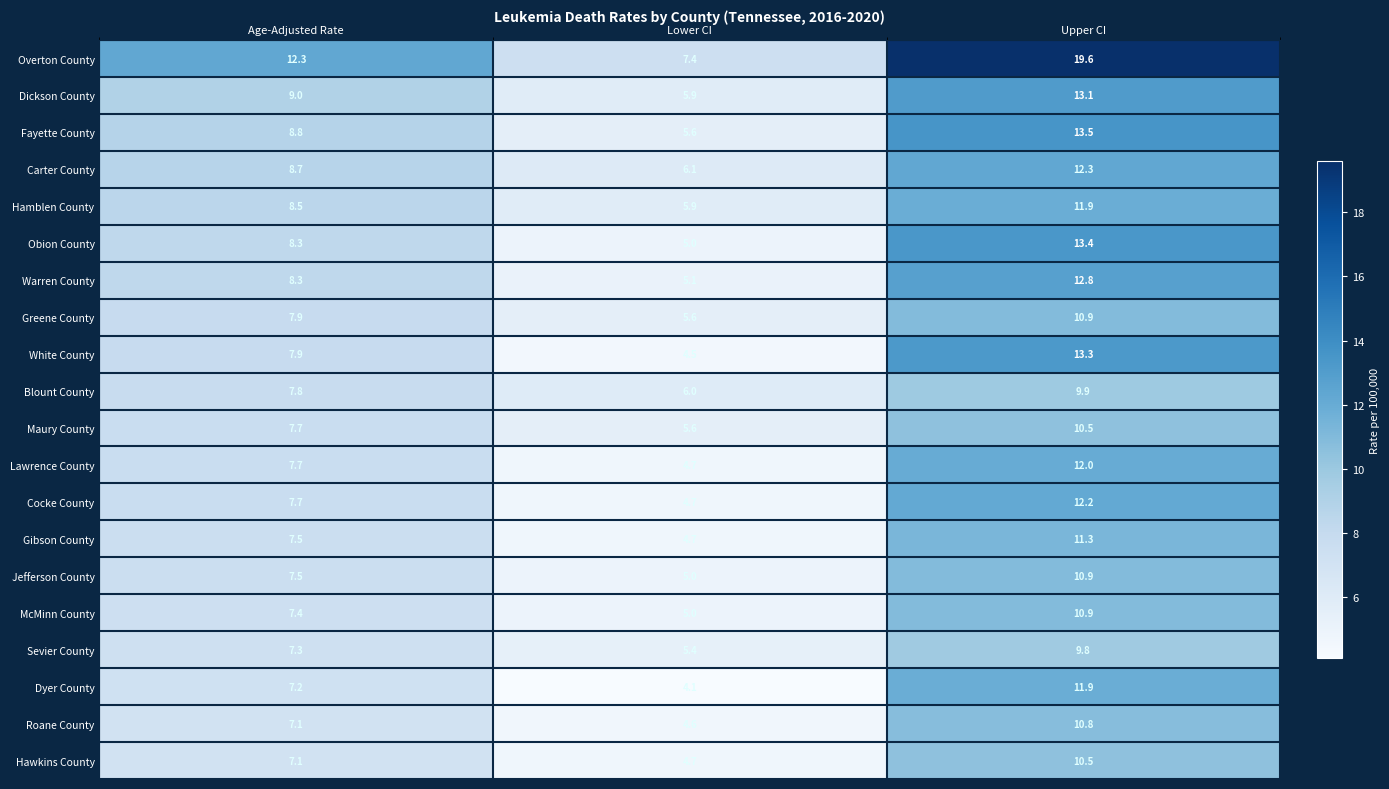

What is the sum of the Carter County values at Lower CI and Upper CI?

18.4